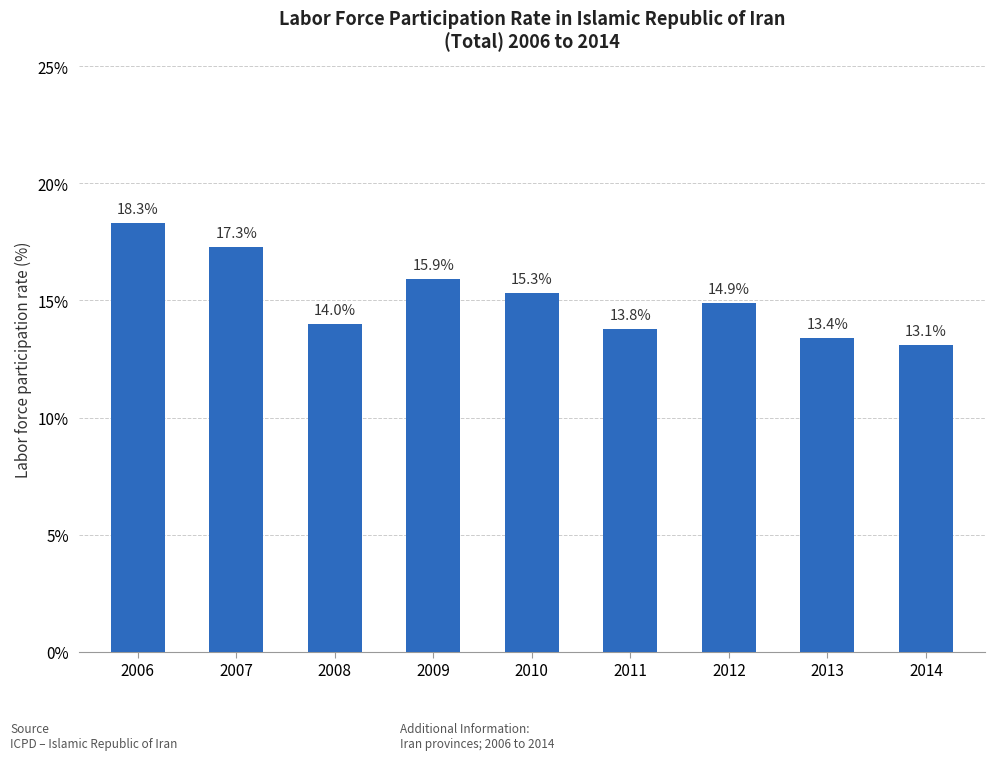

What value does the data have at 2012?

14.9